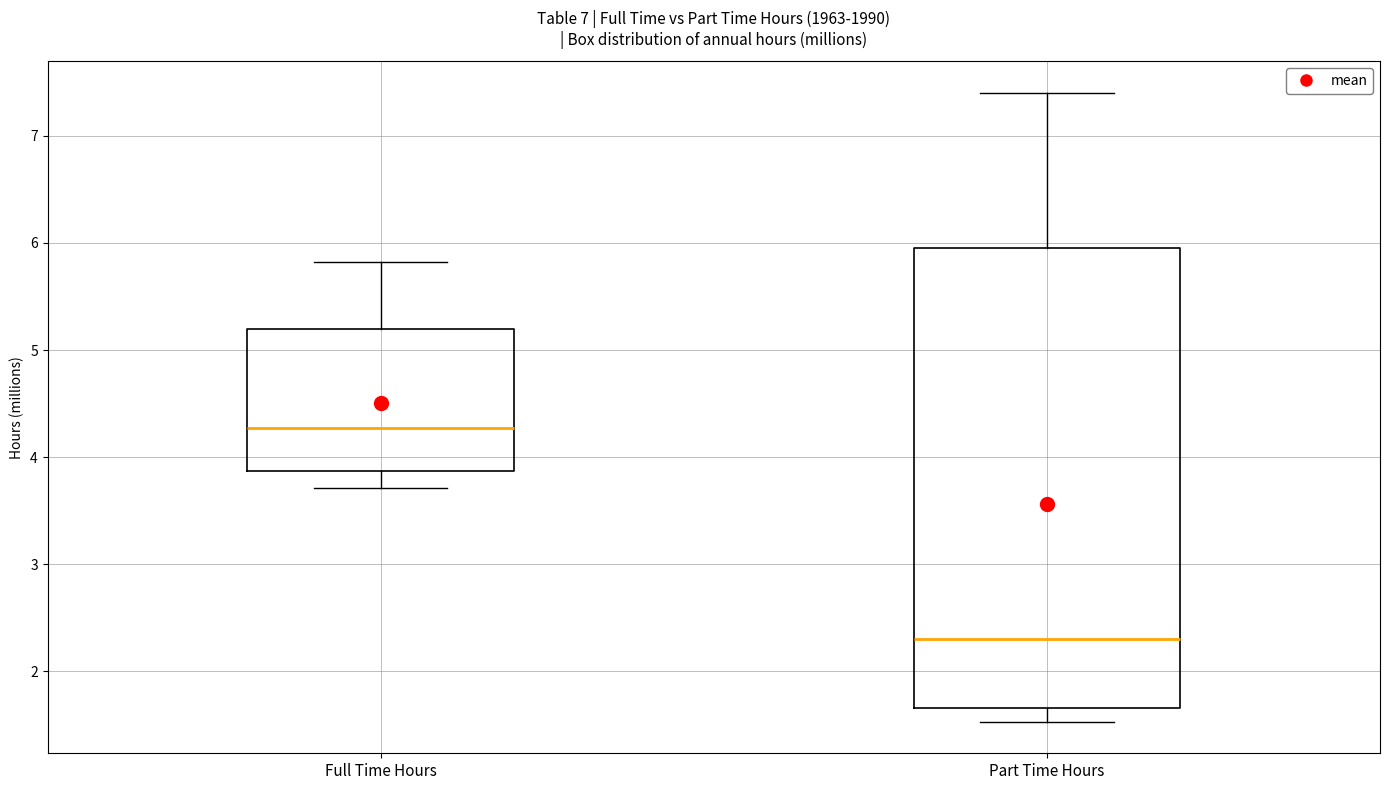

Comparing the boxes themselves (not the whiskers), which one is the tallest?

Part Time Hours